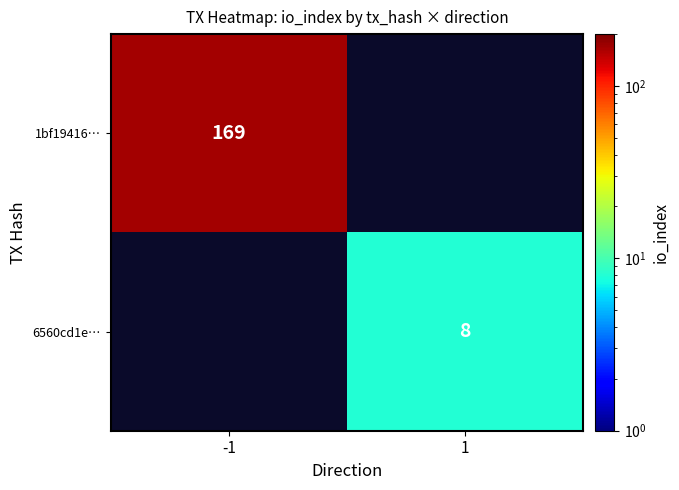

True or false: 6560cd1e… has a value of 8 at 1.

True